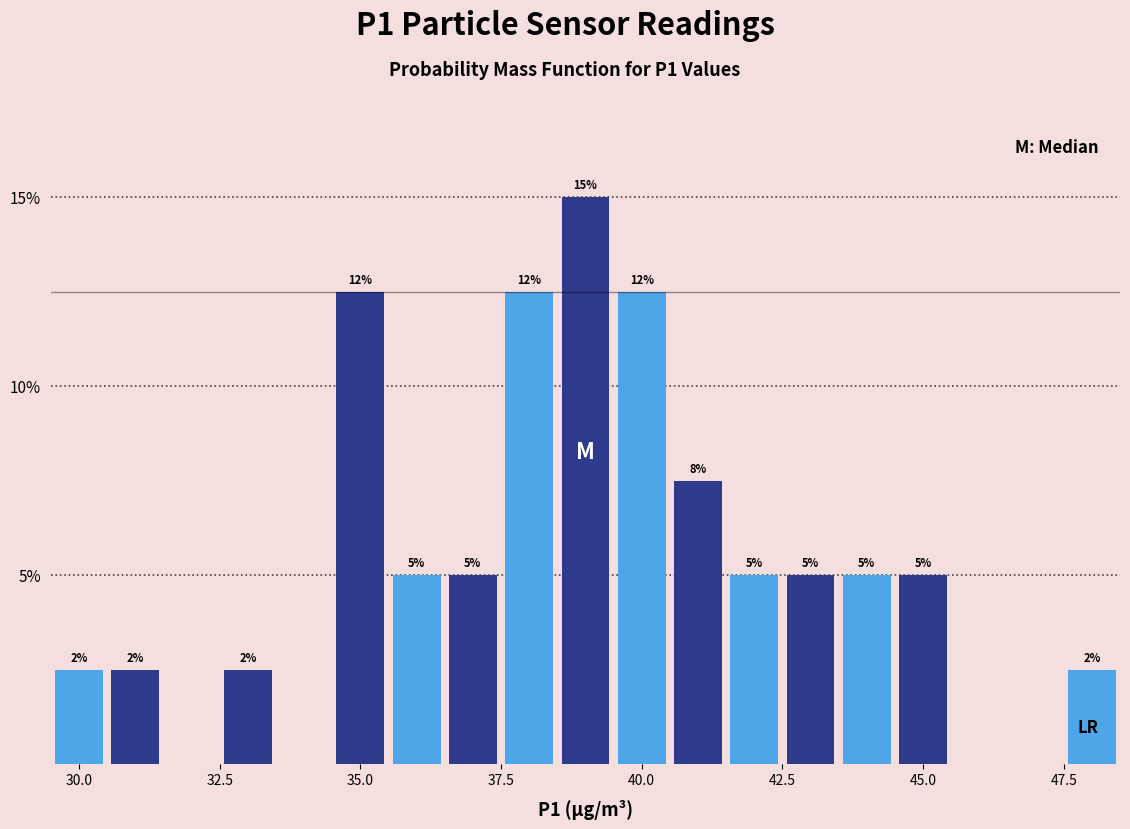

Read against the x-axis, roughly where is the centre of the tallest bar?

39.0